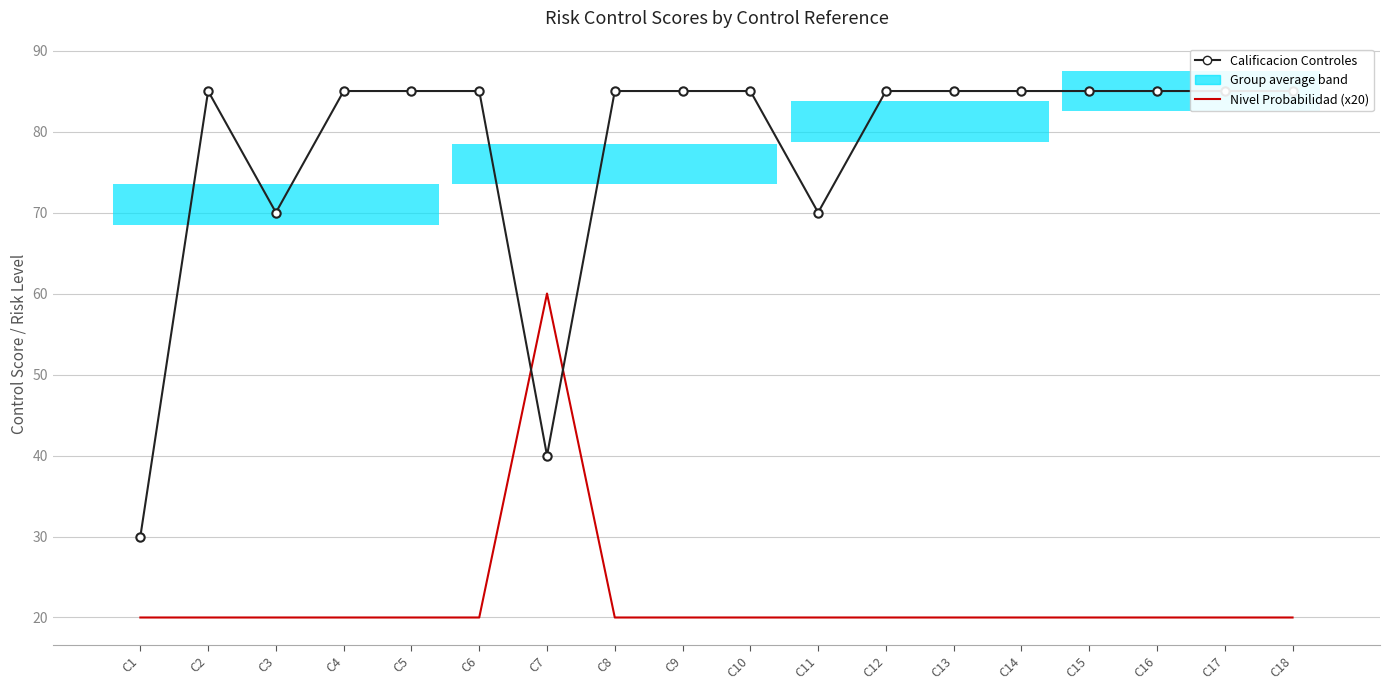

Which series changed the most between C8 and C11?

Calificacion Controles